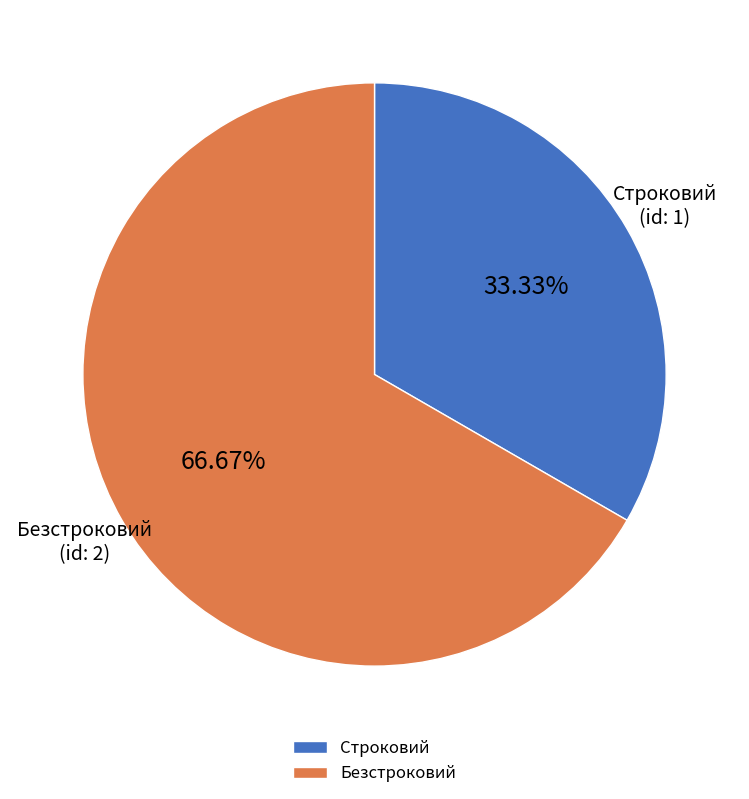

How many segments does this pie chart have?

2